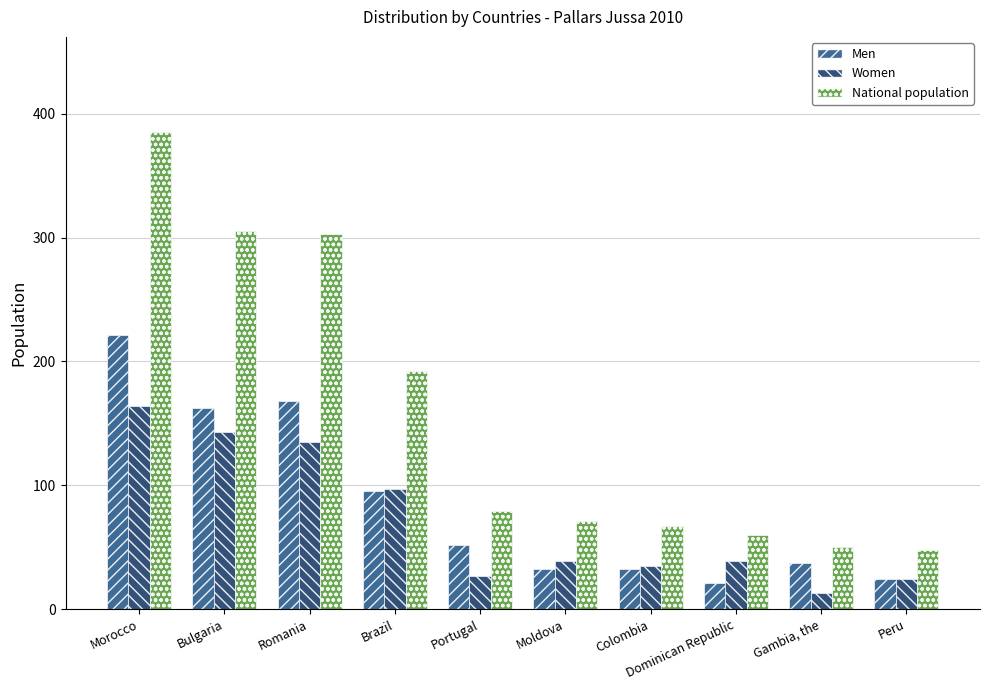

The value of Women at Peru is 39. True or false?

False